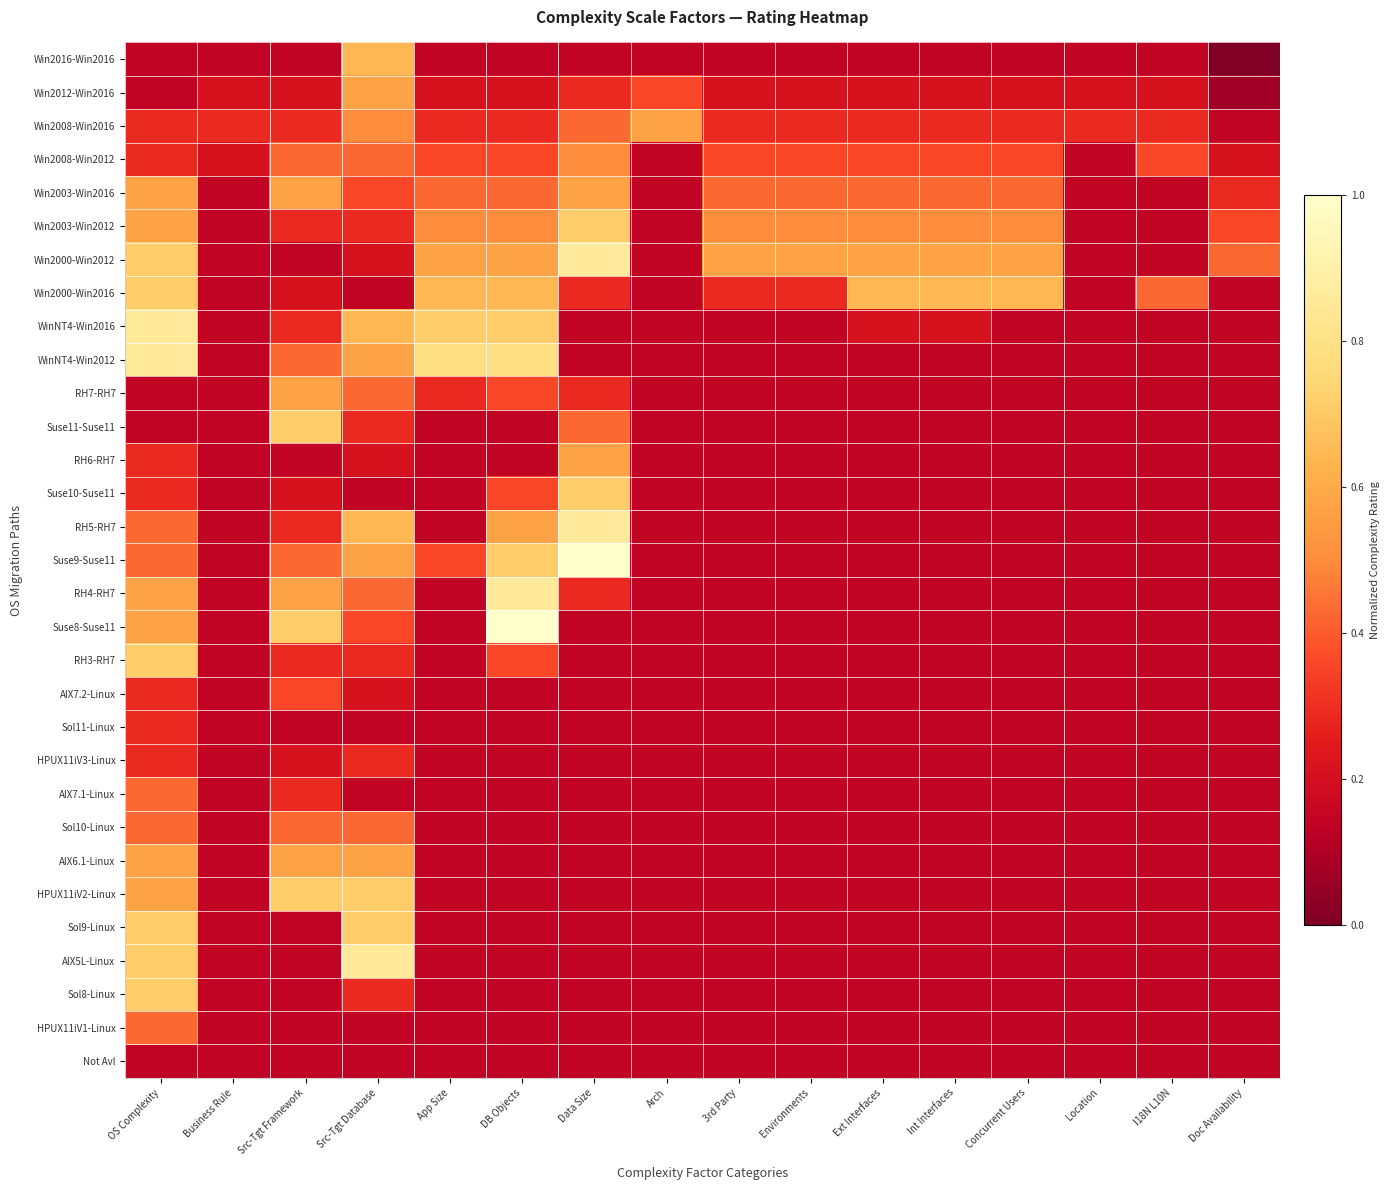

What is the total value across all series at DB Objects?

10.9